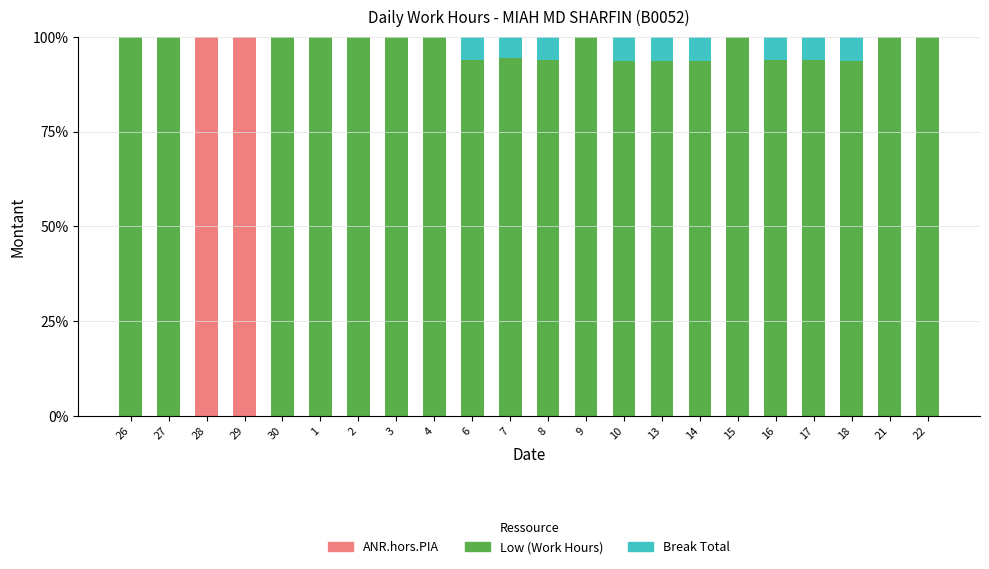

What are all the series names shown in the legend?

ANR.hors.PIA, Low (Work Hours), Break Total